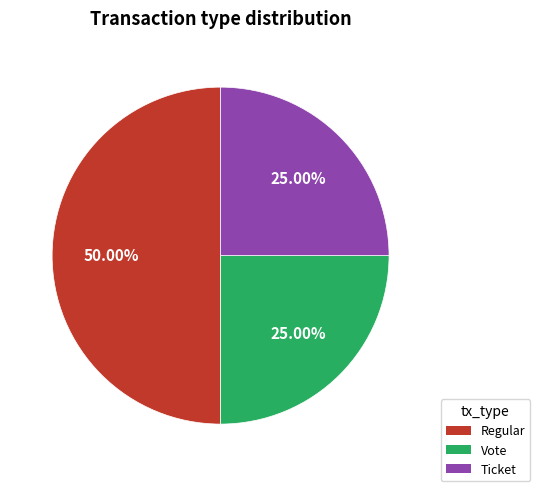

To the nearest percent, what is the difference between the Ticket and Regular slice percentages?

25%